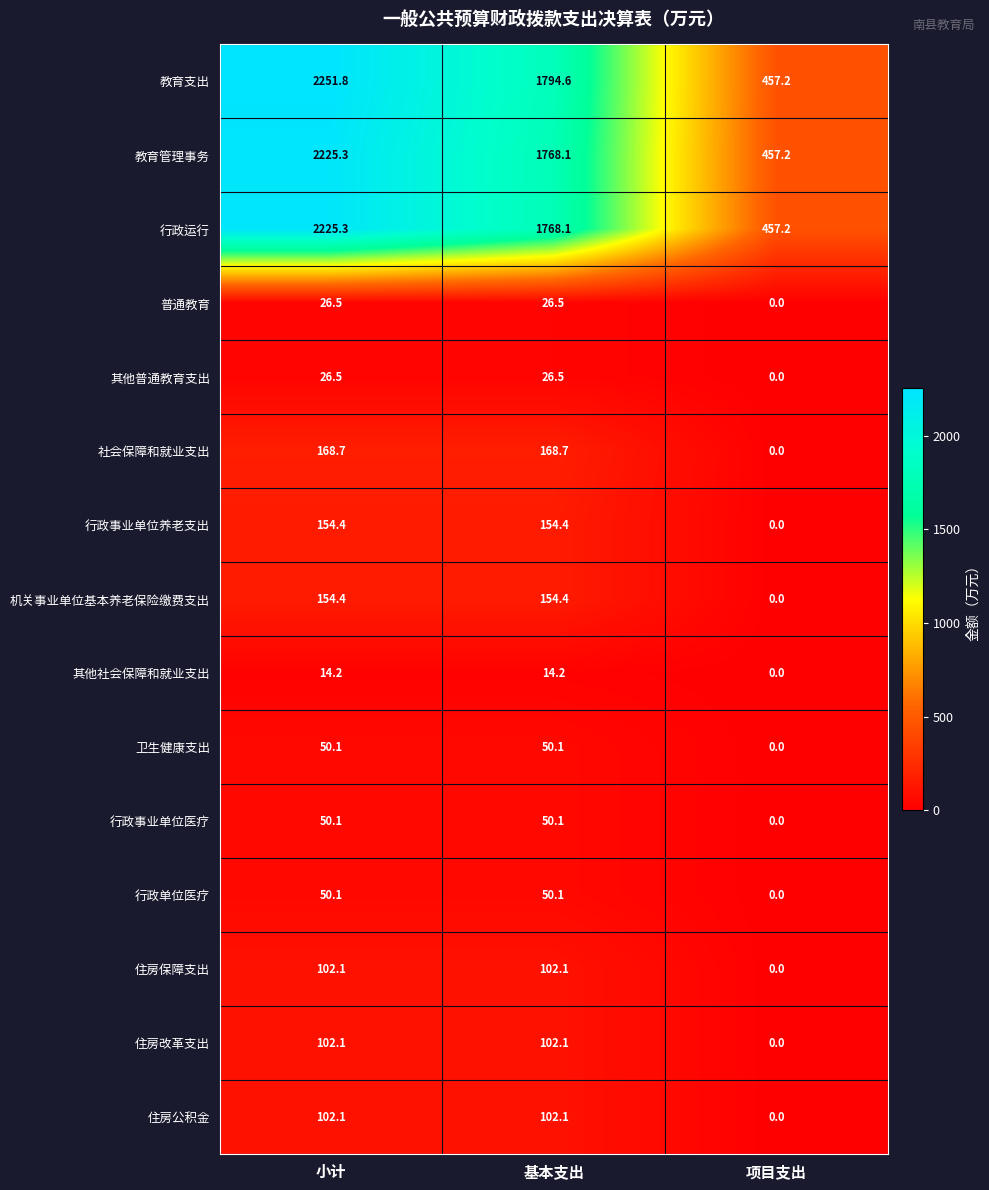

How many series are shown in this chart?

15